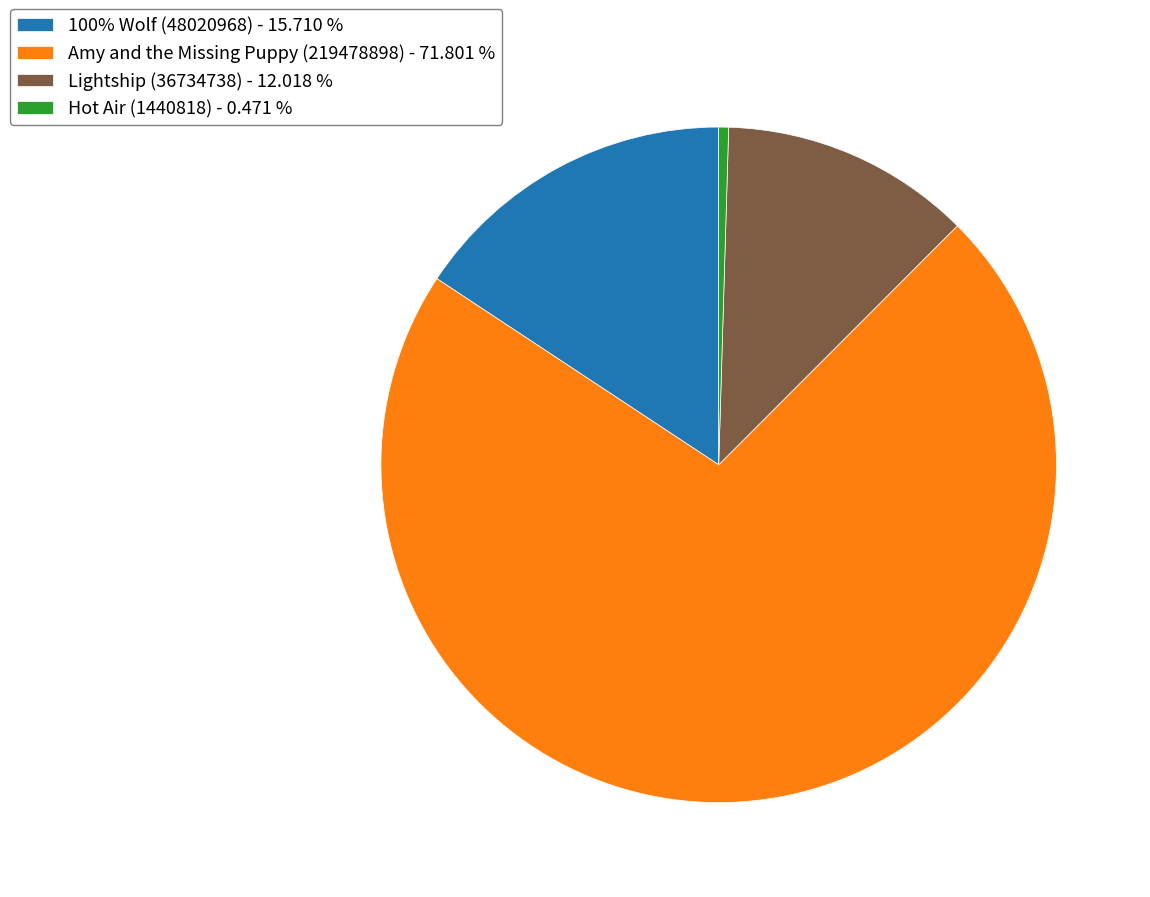

Count the number of slices in the pie.

4